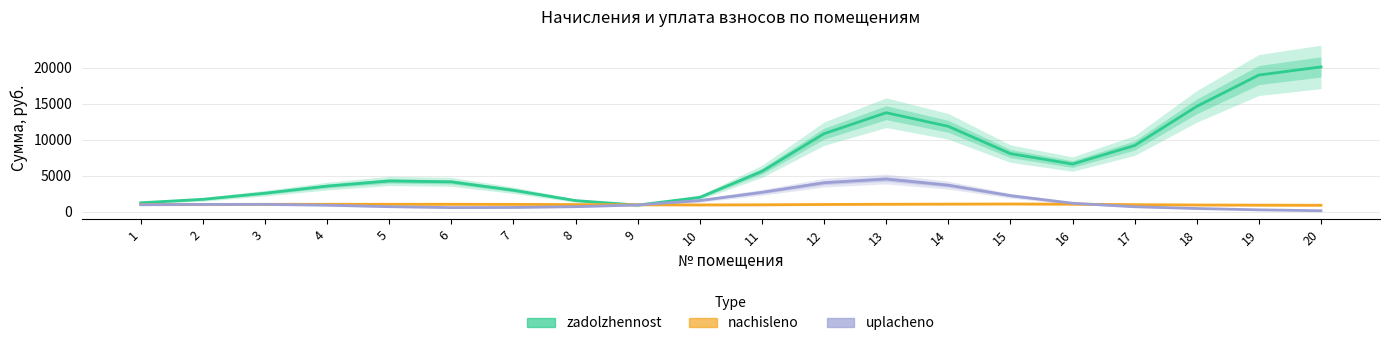

Between 12 and 3, which is larger?

12